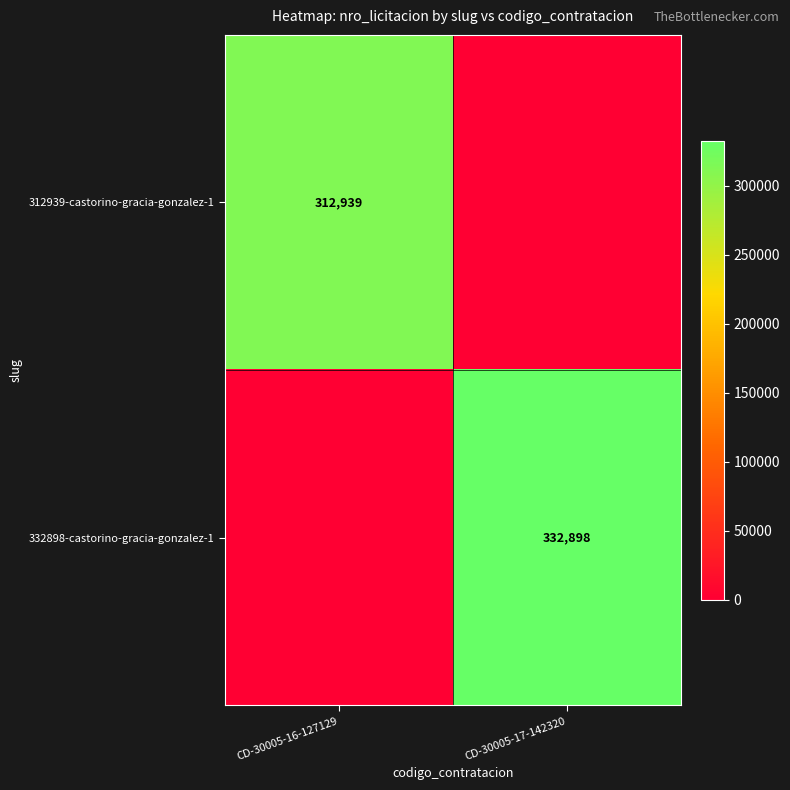

Is the value of 332898-castorino-gracia-gonzalez-1 at CD-30005-17-142320 greater than the value of 312939-castorino-gracia-gonzalez-1 at CD-30005-16-127129?

Yes